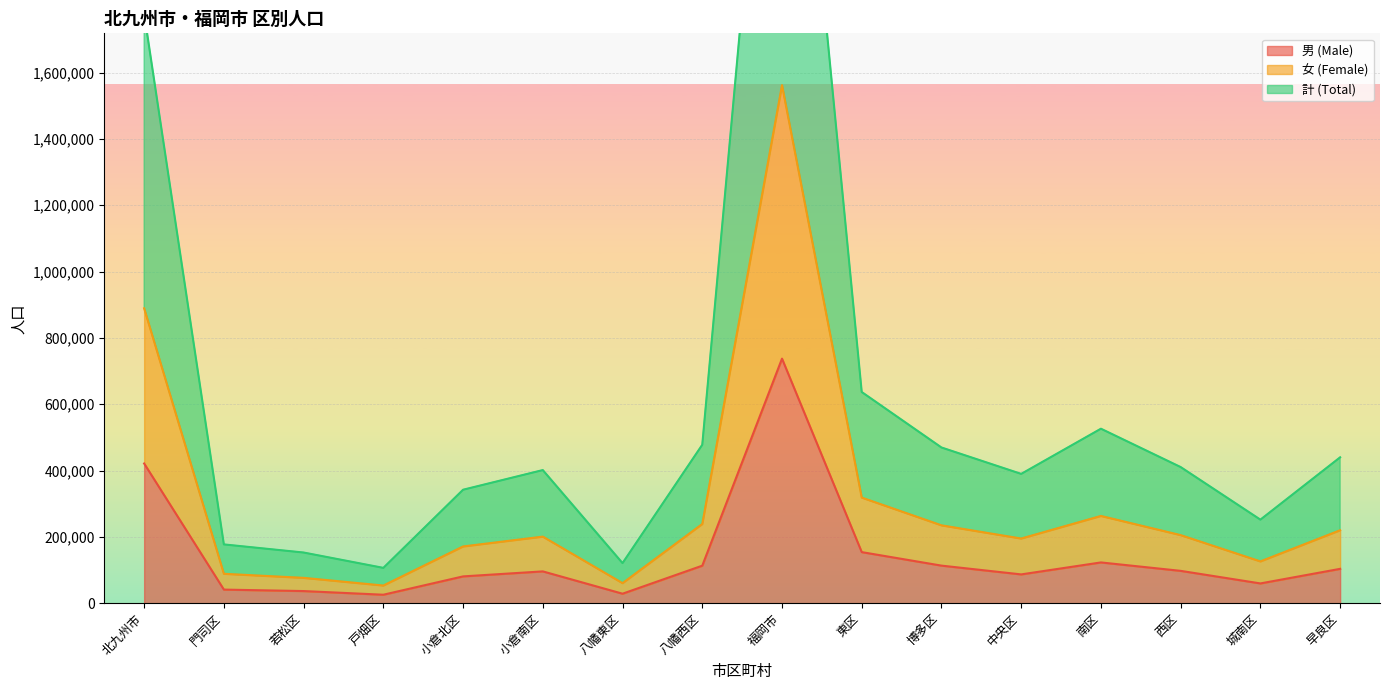

What is the smallest value displayed?

25480